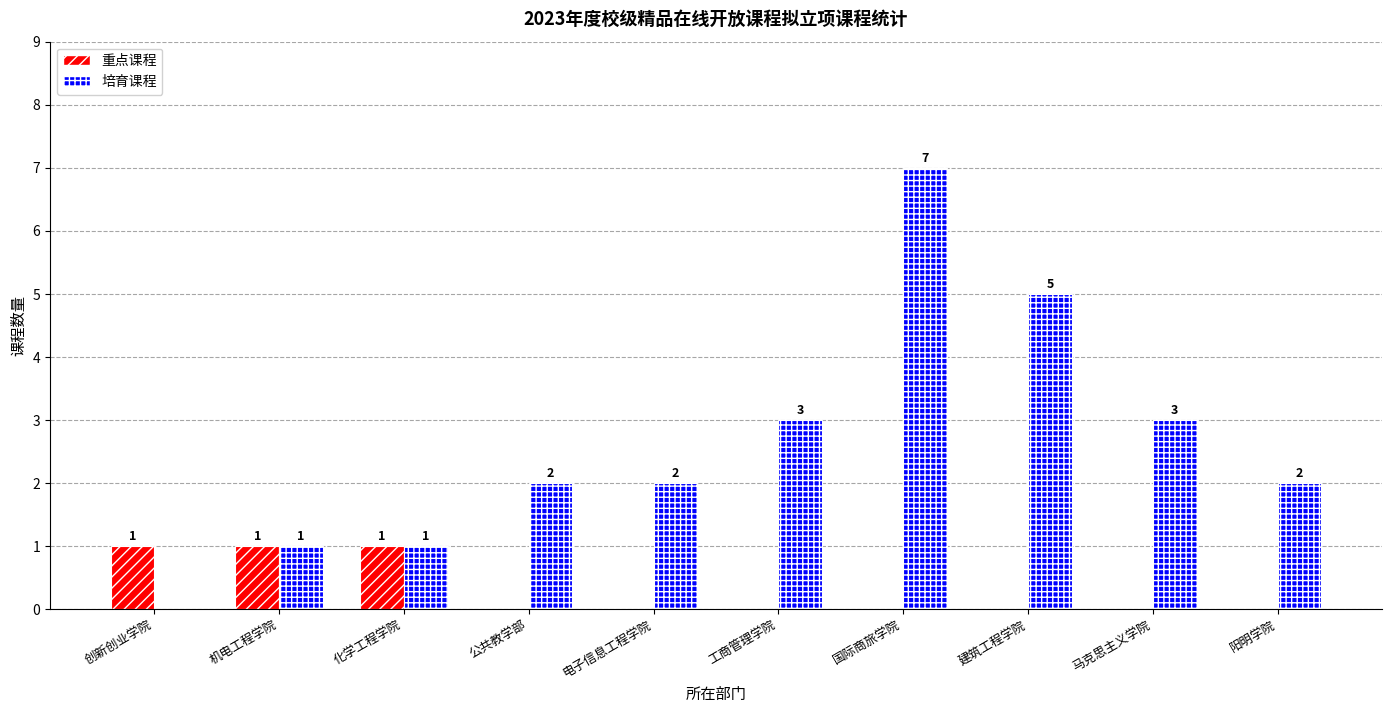

Is it true that 培育课程 equals 3 at 创新创业学院?

False